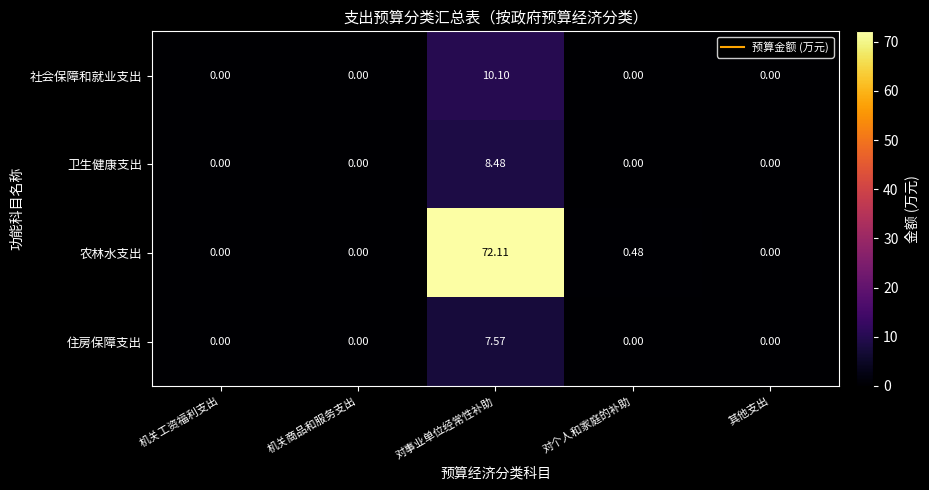

Which series changed the most between 对事业单位经常性补助 and 对个人和家庭的补助?

农林水支出